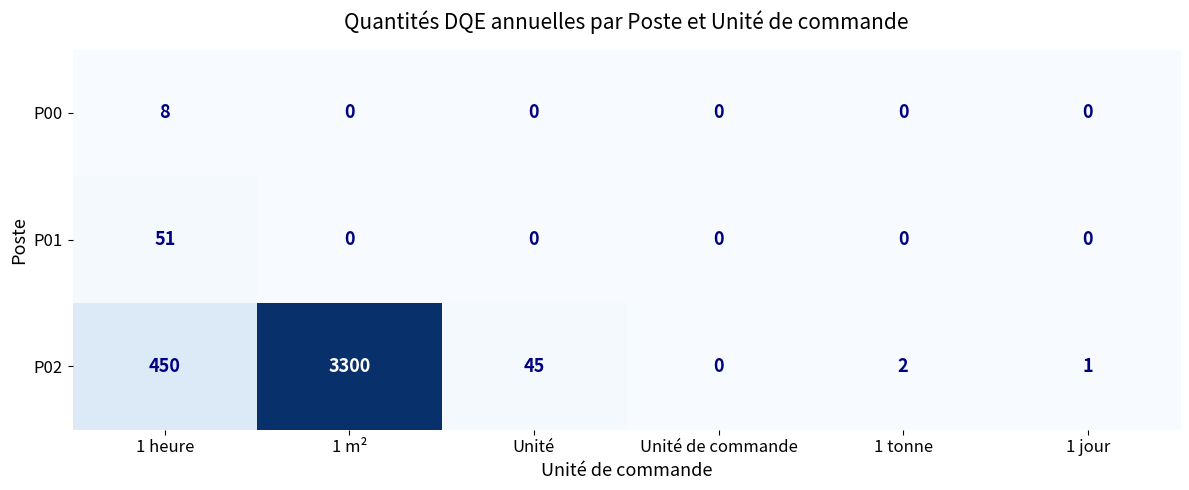

Which category has the highest value across all series?

1 m²